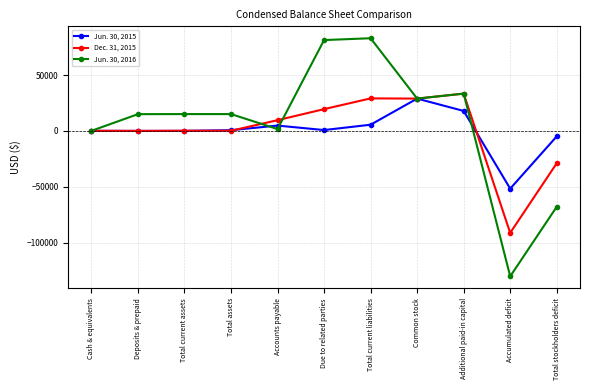

Which category has the lowest value in the Jun. 30, 2016 series?

Accumulated deficit